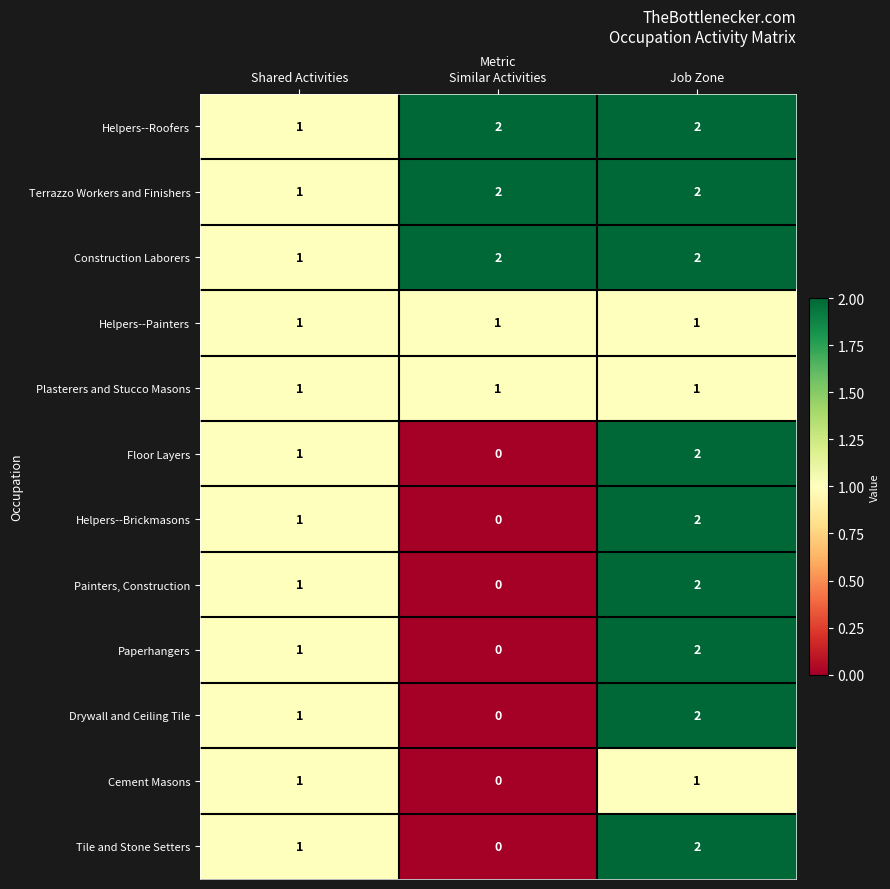

True or false: Helpers--Brickmasons has a value of 1 at Job Zone.

False